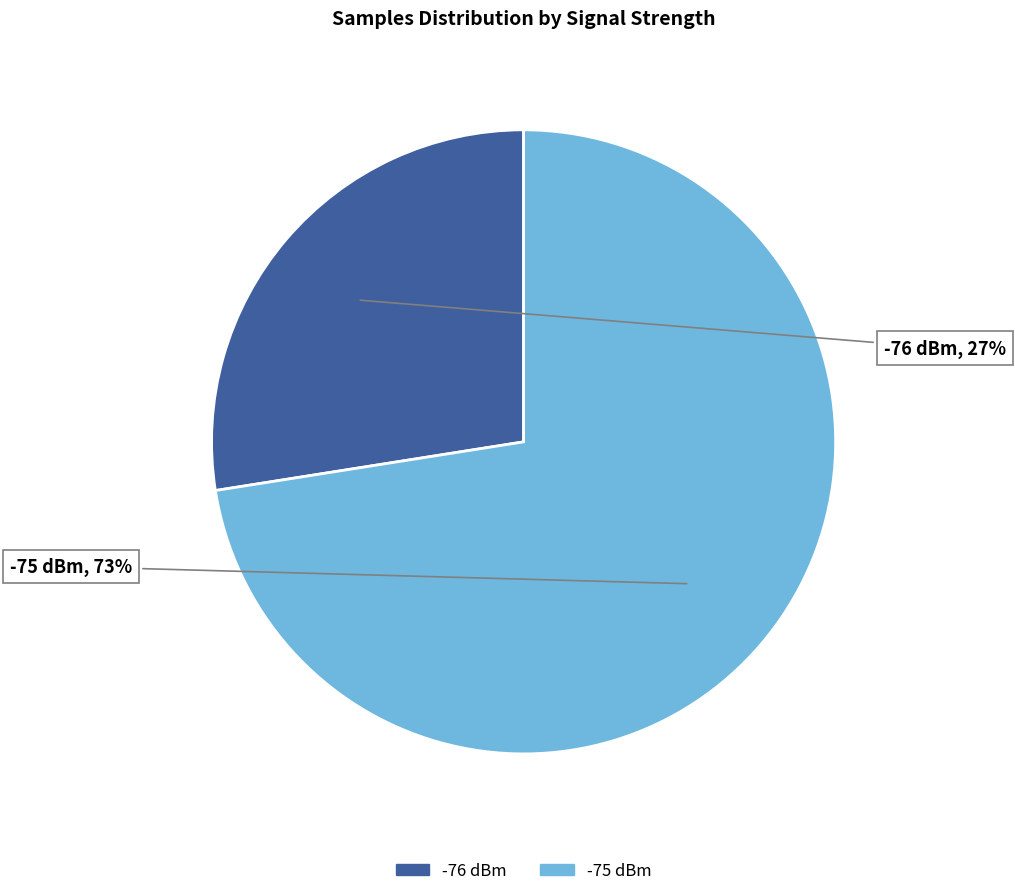

To the nearest percent, what is the average slice percentage?

50%